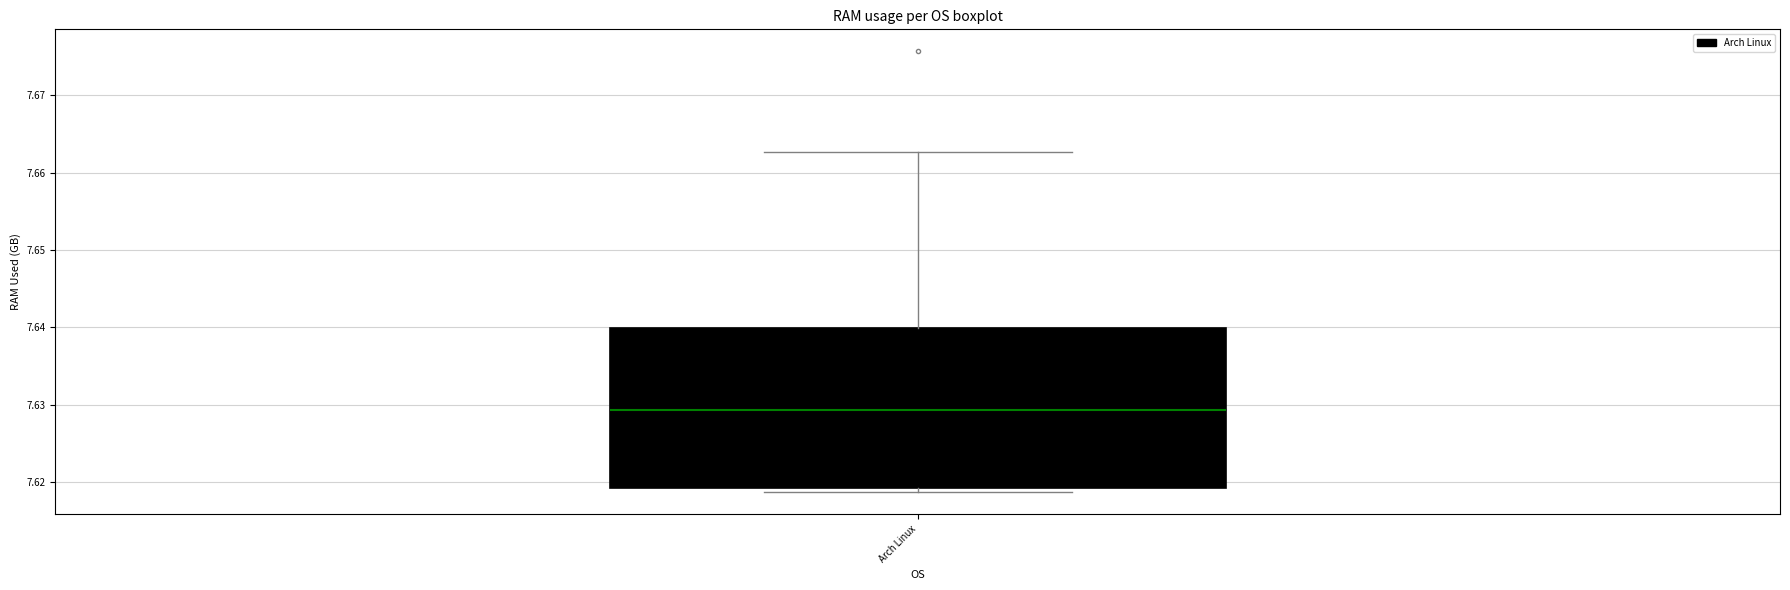

Where does the median line of the box for Arch Linux sit on the y-axis? The values are not printed on the chart, so give them approximately, as read against the axis.

7.629